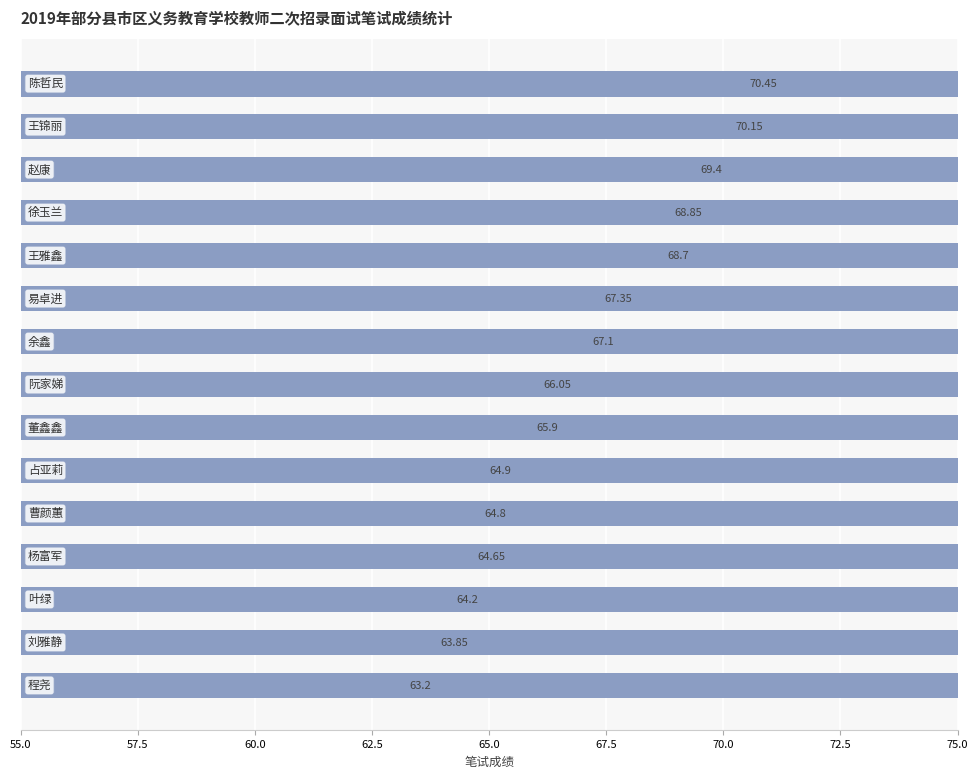

How many categories are shown in the chart?

15